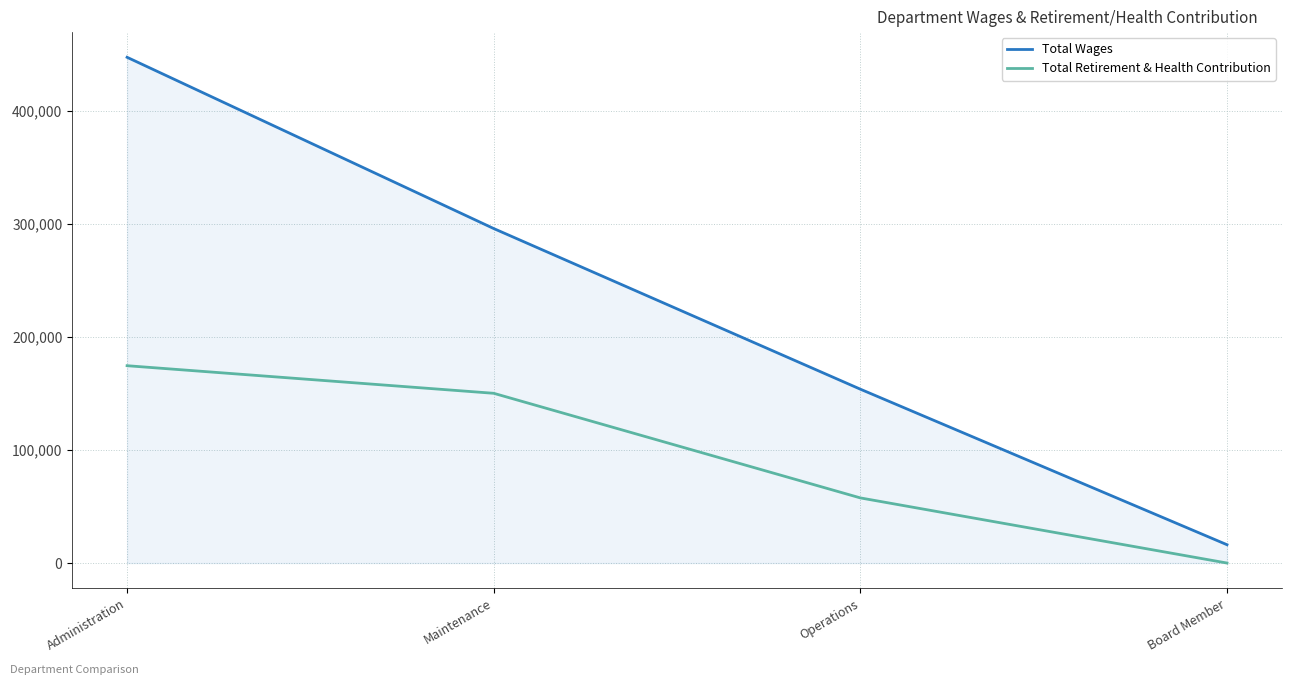

Reading left to right, transcribe all the data shown in this chart.

Total Wages: Administration=447113	Maintenance=295711	Operations=153701	Board Member=16200
Total Retirement & Health Contribution: Administration=174459	Maintenance=150063	Operations=57582	Board Member=0